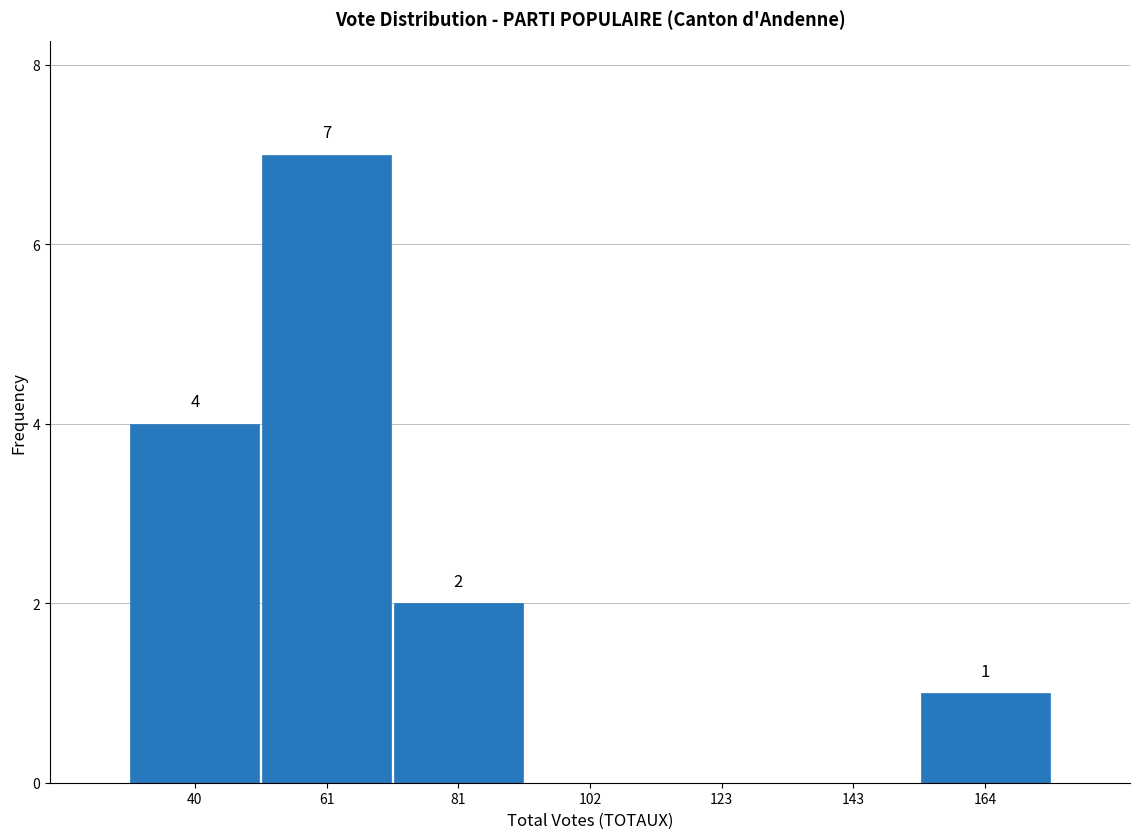

Which range on the x-axis has the tallest bar?

50 to 70